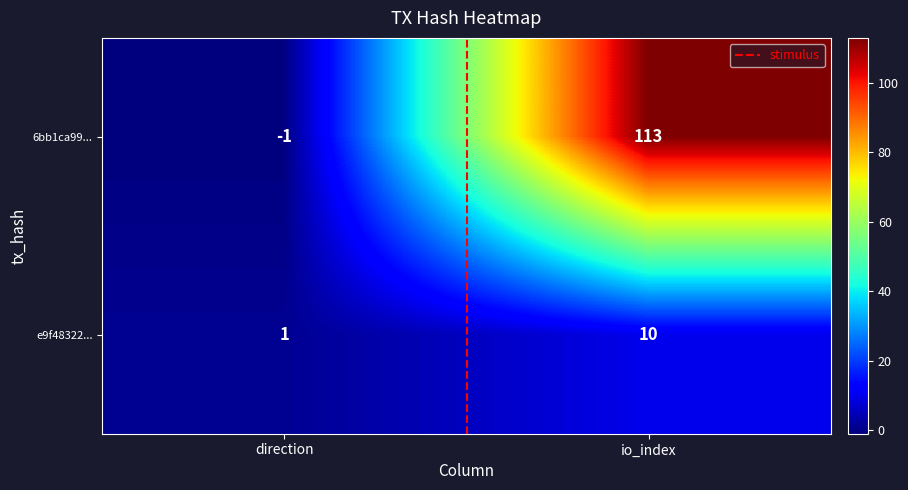

Is it true that e9f48322... equals 6 at io_index?

False